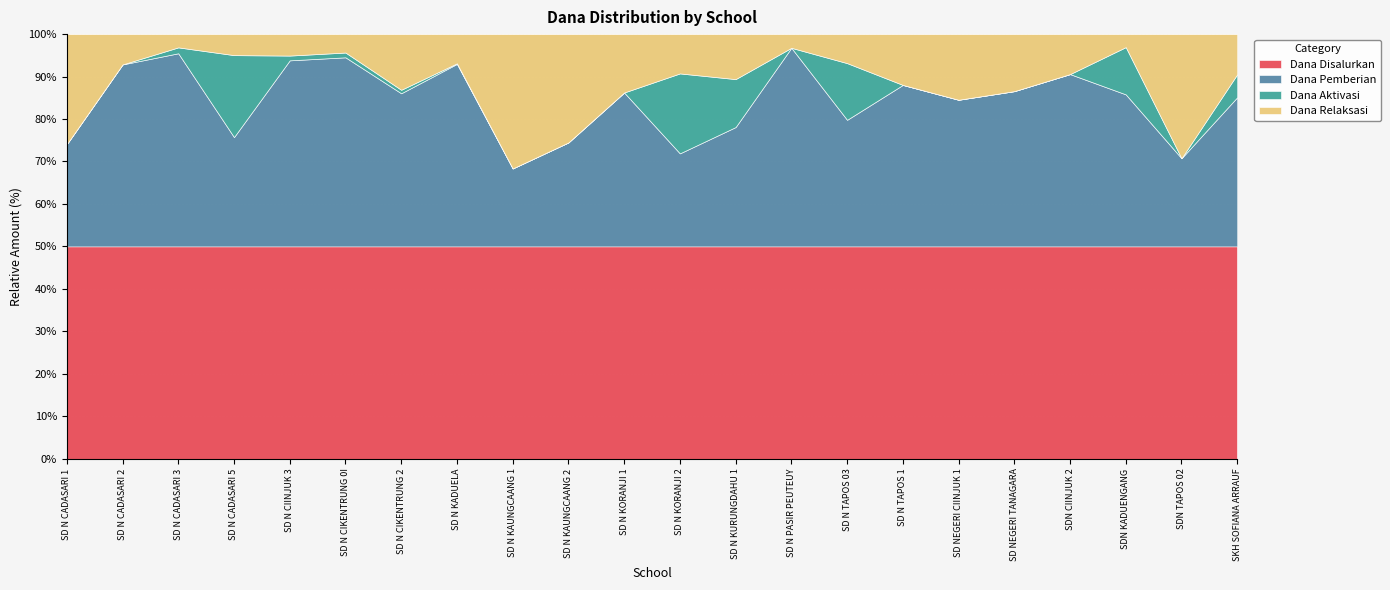

What are all the series names shown in the legend?

Dana Disalurkan, Dana Pemberian, Dana Aktivasi, Dana Relaksasi